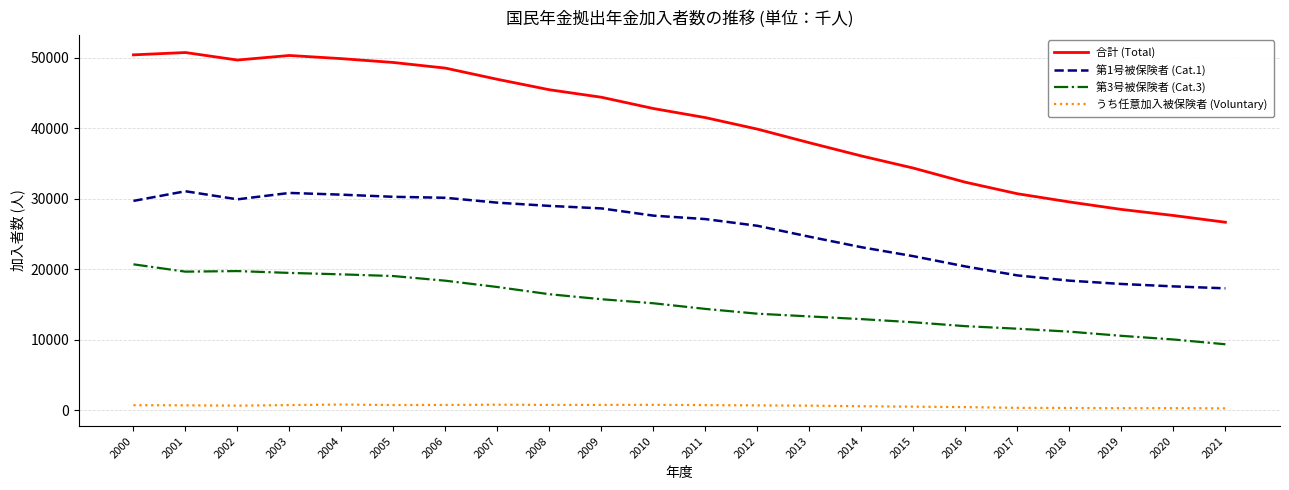

Is it true that 第1号被保険者 (Cat.1) equals 29007 at 2008?

True